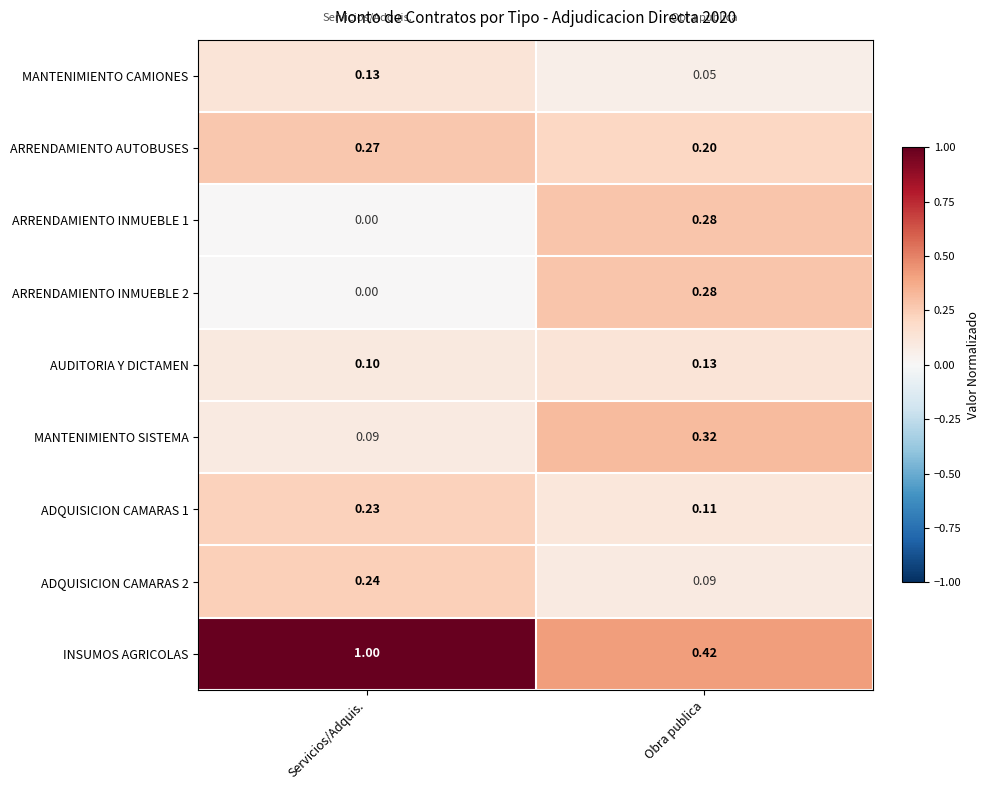

At which label is ADQUISICION CAMARAS 1 closest to 0?

Obra publica